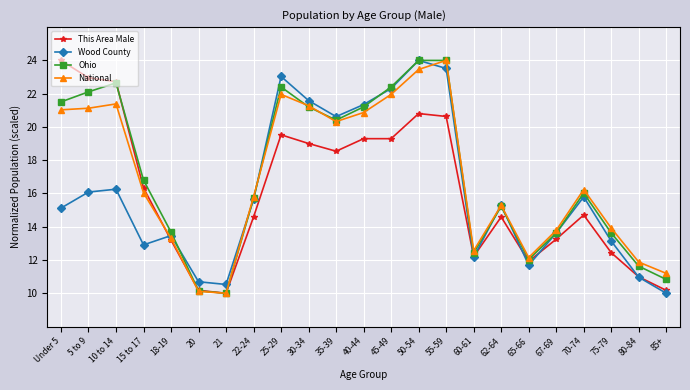

At how many categories does at least one series exceed 18?

10